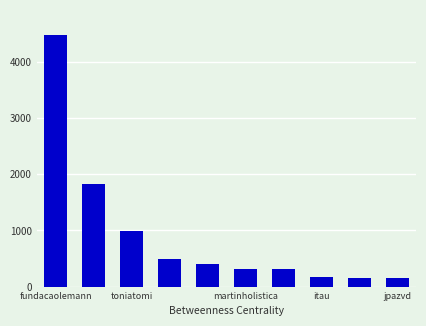

What is the value of the 9th bar from the left?

159.0